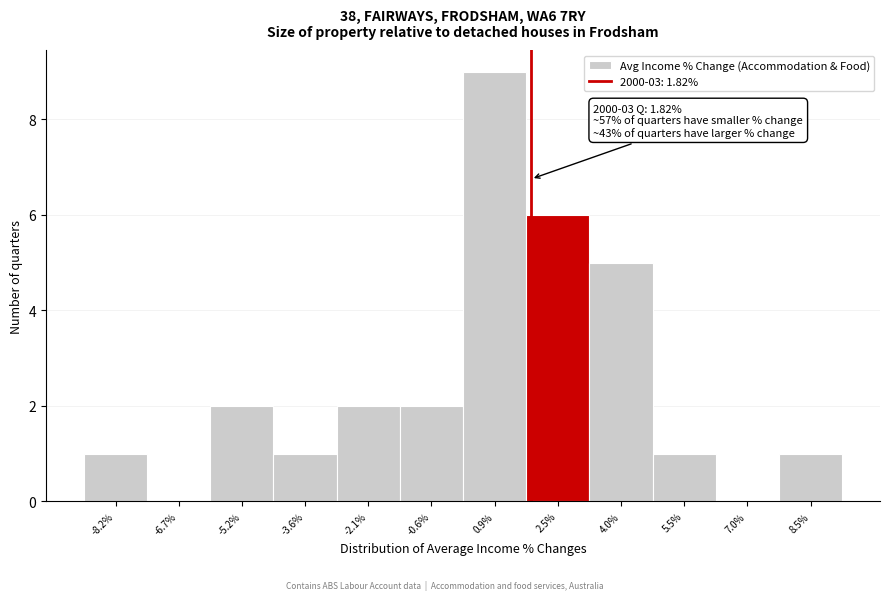

Which range on the x-axis has the tallest bar?

0.2 to 1.6